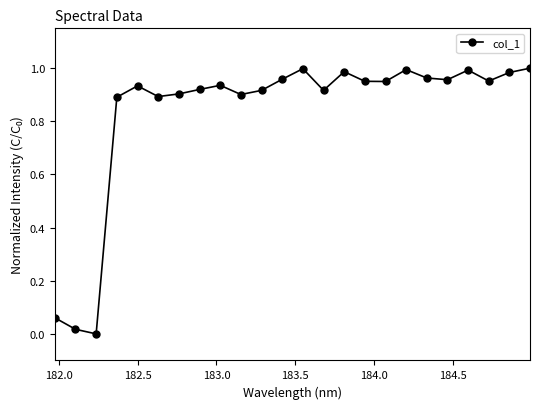

What is the average value?

0.8